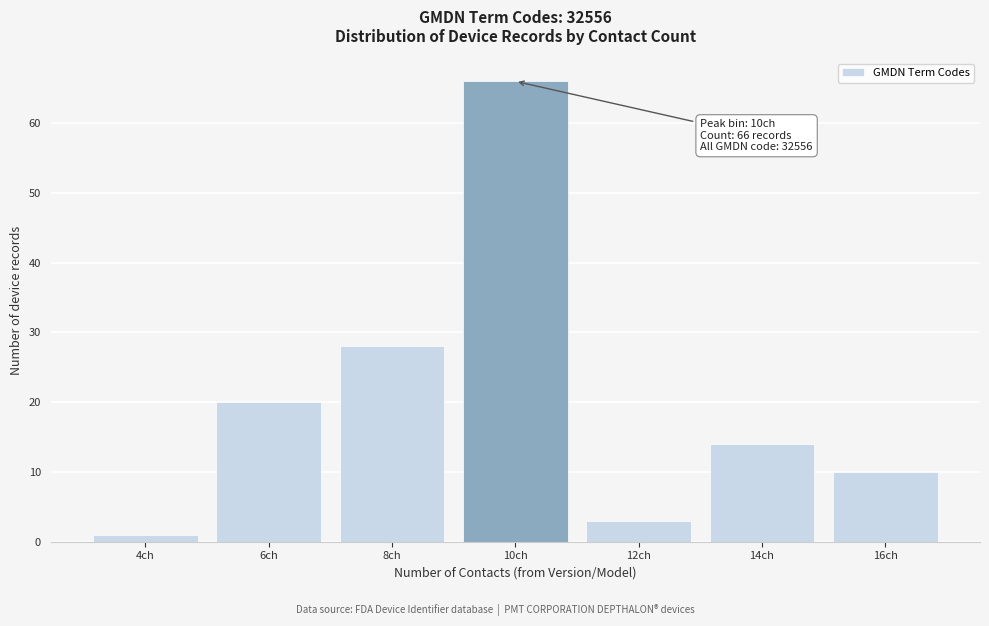

Reading left to right, list all the values displayed in this chart.

1	20	28	66	3	14	10